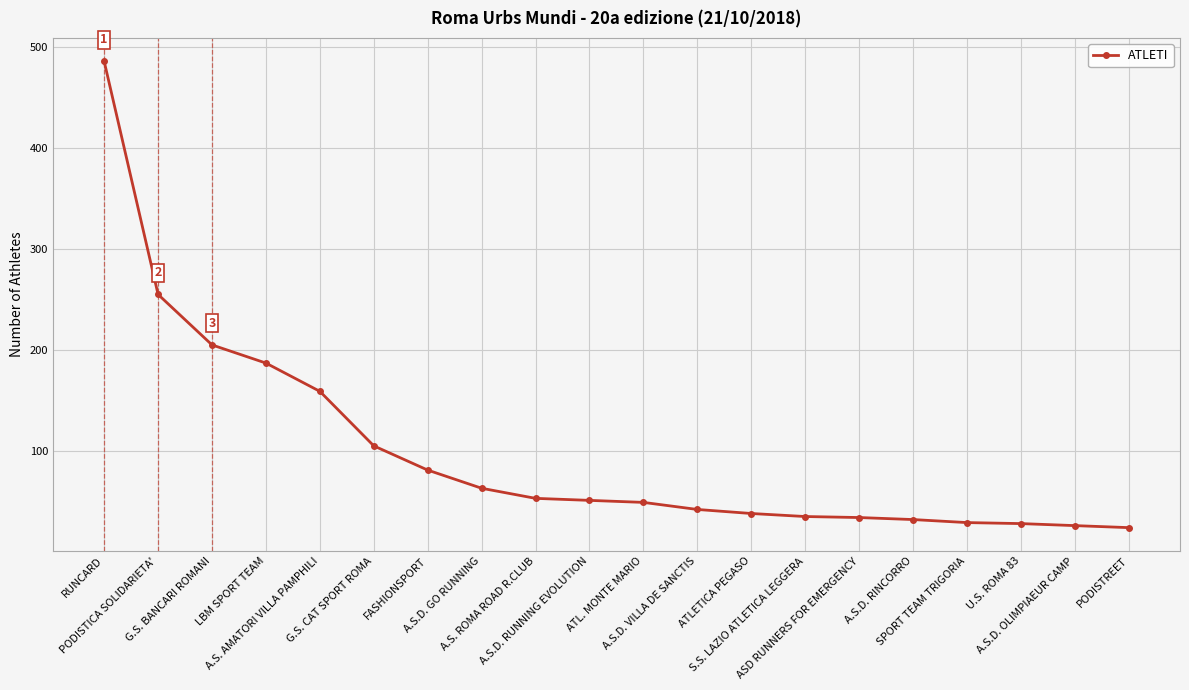

How many categories are shown in the chart?

20